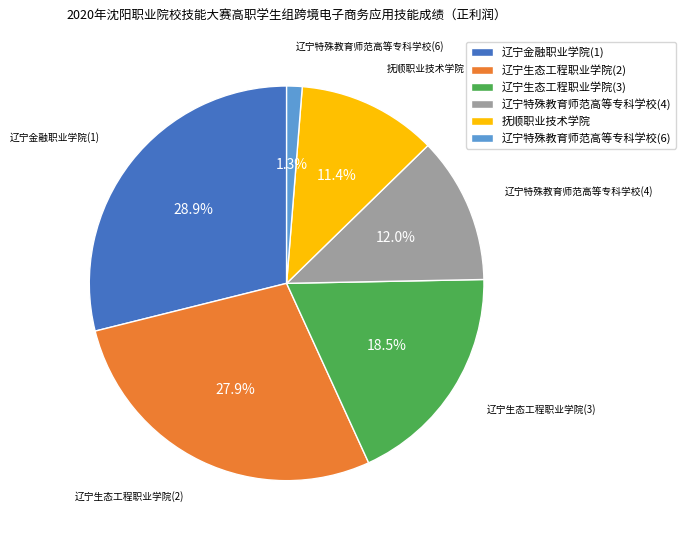

Combined, do 辽宁特殊教育师范高等专科学校(6) and 辽宁生态工程职业学院(2) account for over 50%?

No